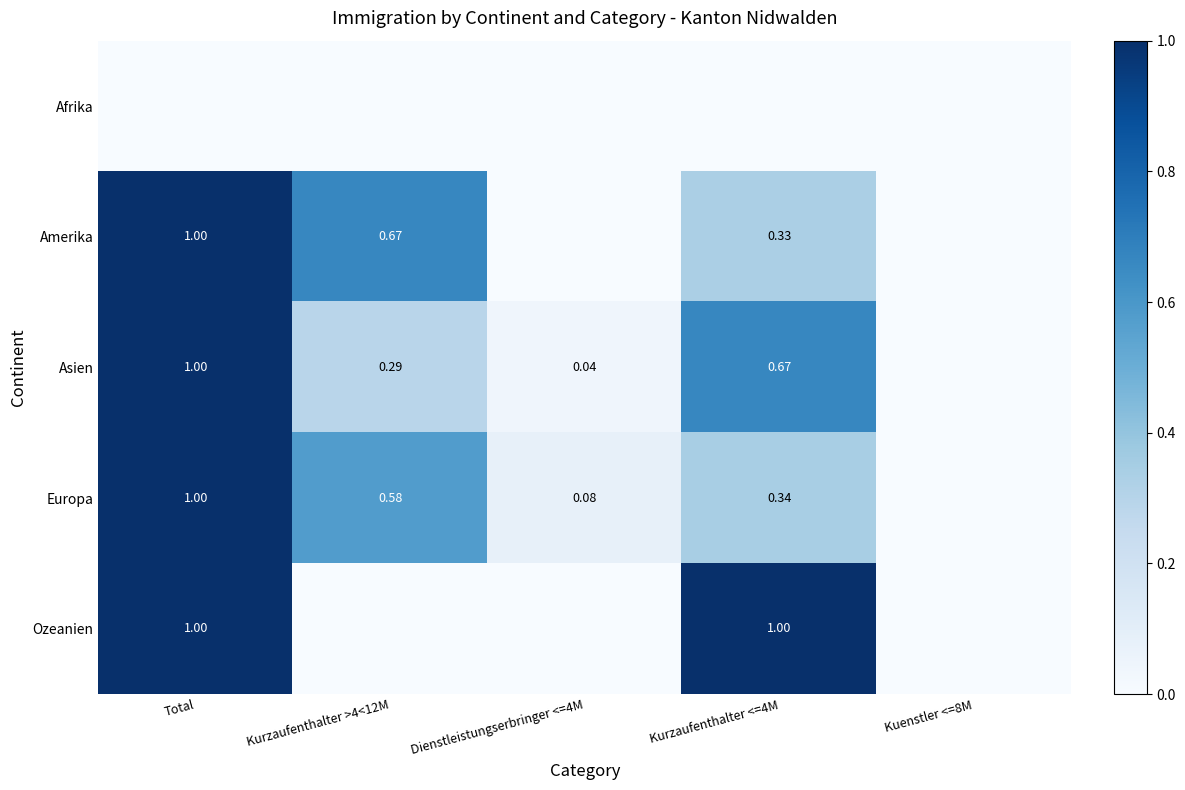

What is the average value of the Asien series?

0.4